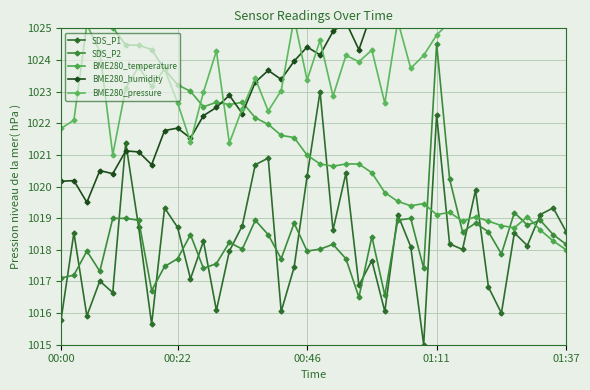

The SDS_P2 series shows 335.1 at 32. True or false?

False